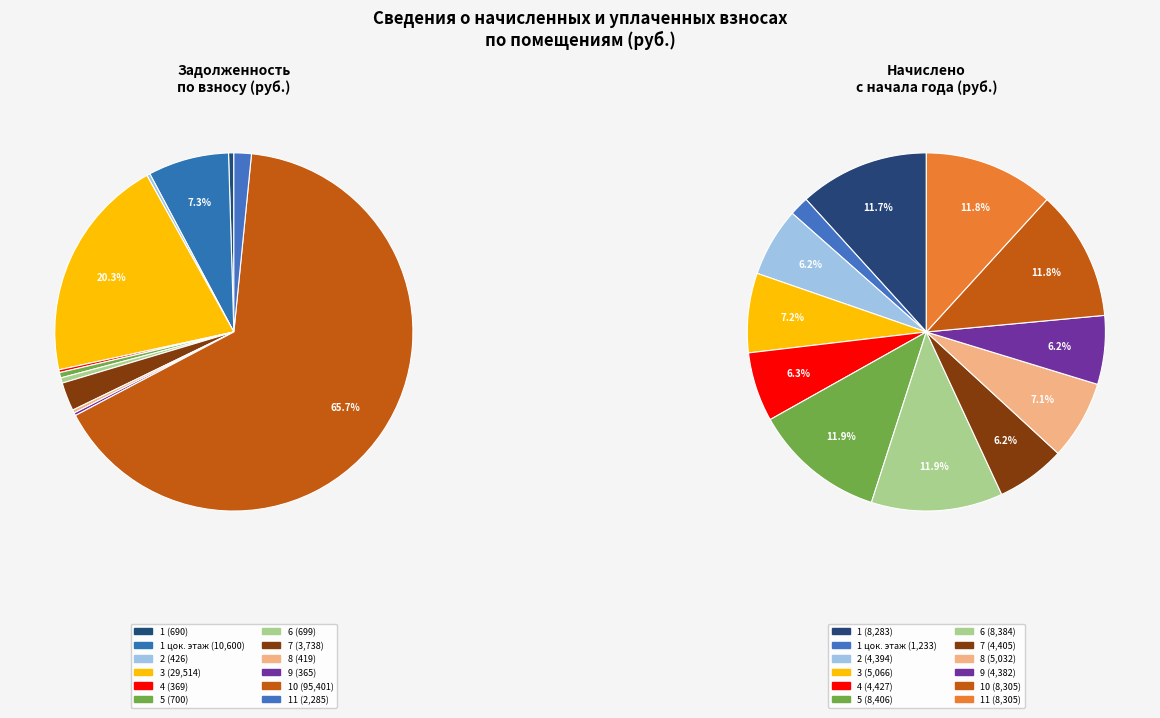

Count the number of slices in the pie.

12